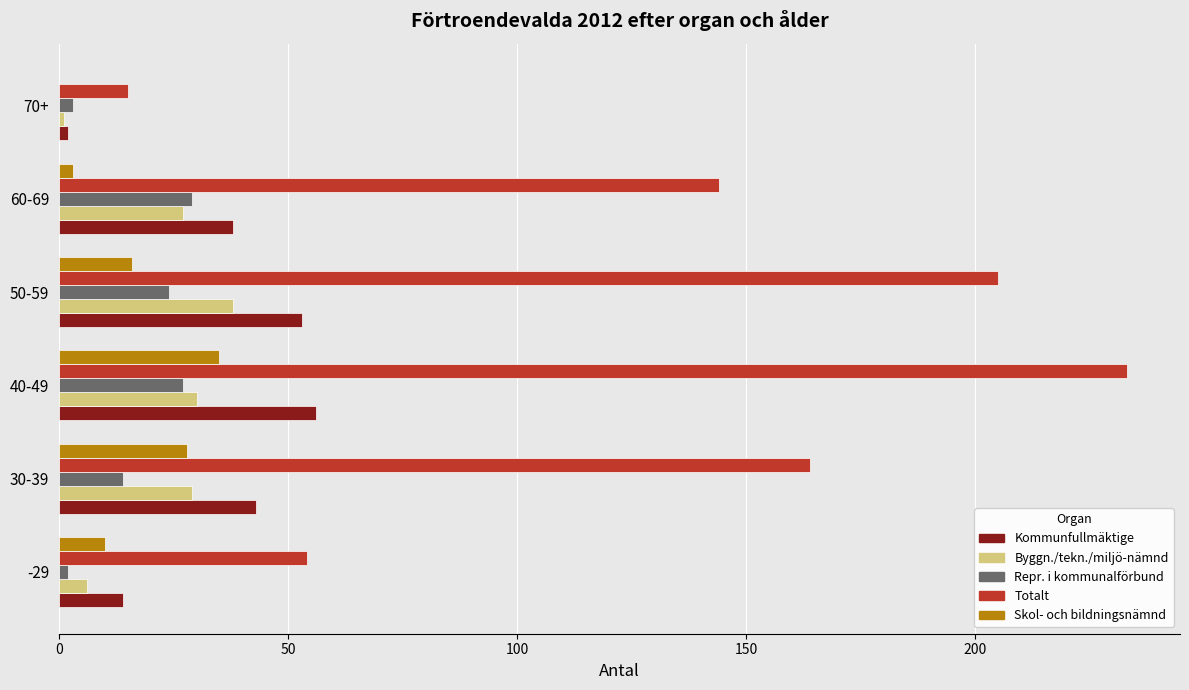

True or false: Repr. i kommunalförbund has a value of 14 at 30-39.

True